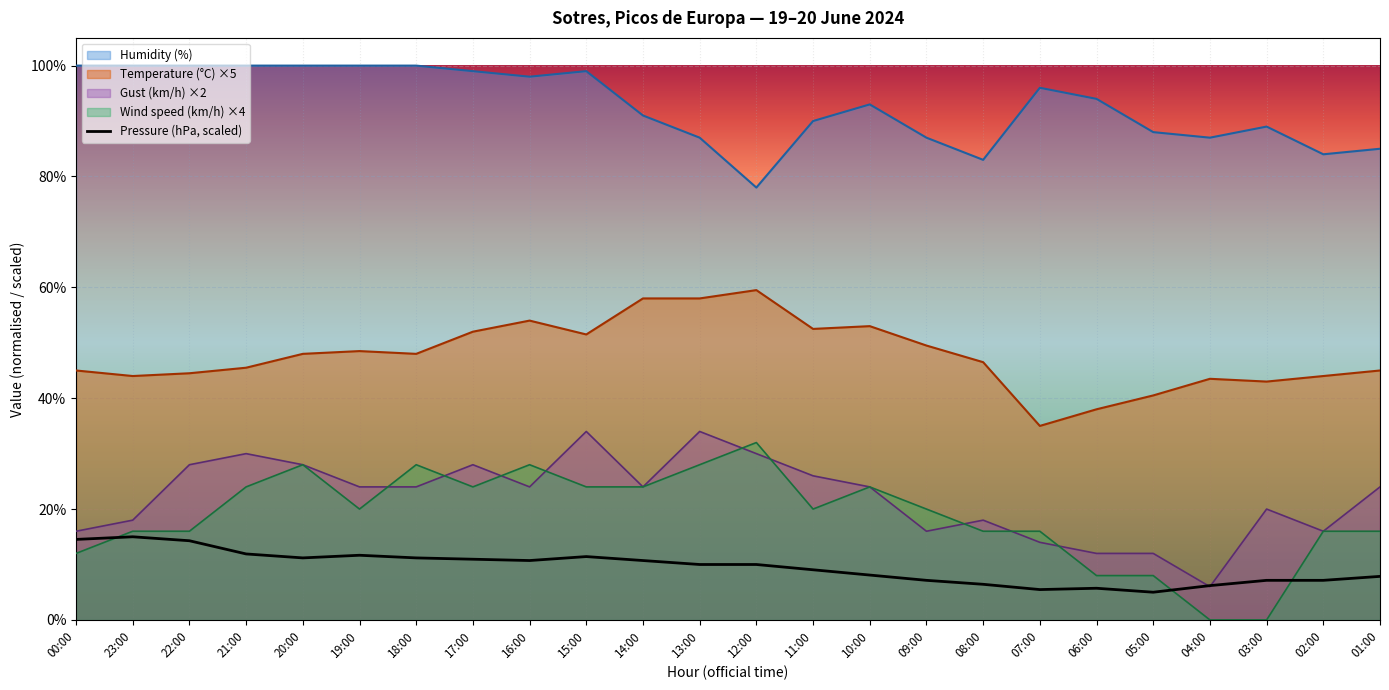

Between 07:00 and 03:00, which series saw the biggest shift?

Wind speed (km/h) ×4